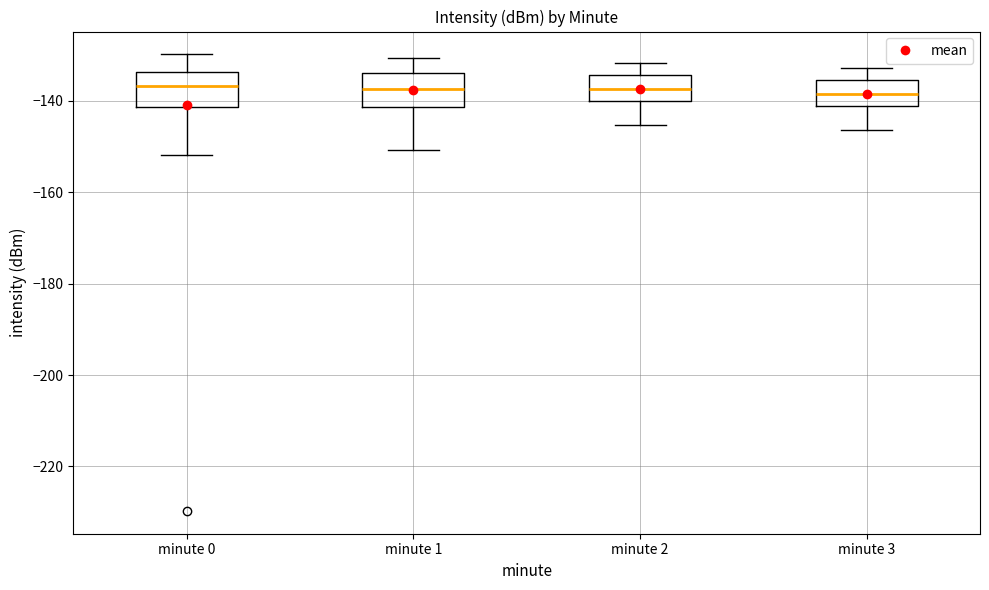

Where is the upper edge of the box for minute 0 on the y-axis? The values are not printed on the chart, so give them approximately, as read against the axis.

-134